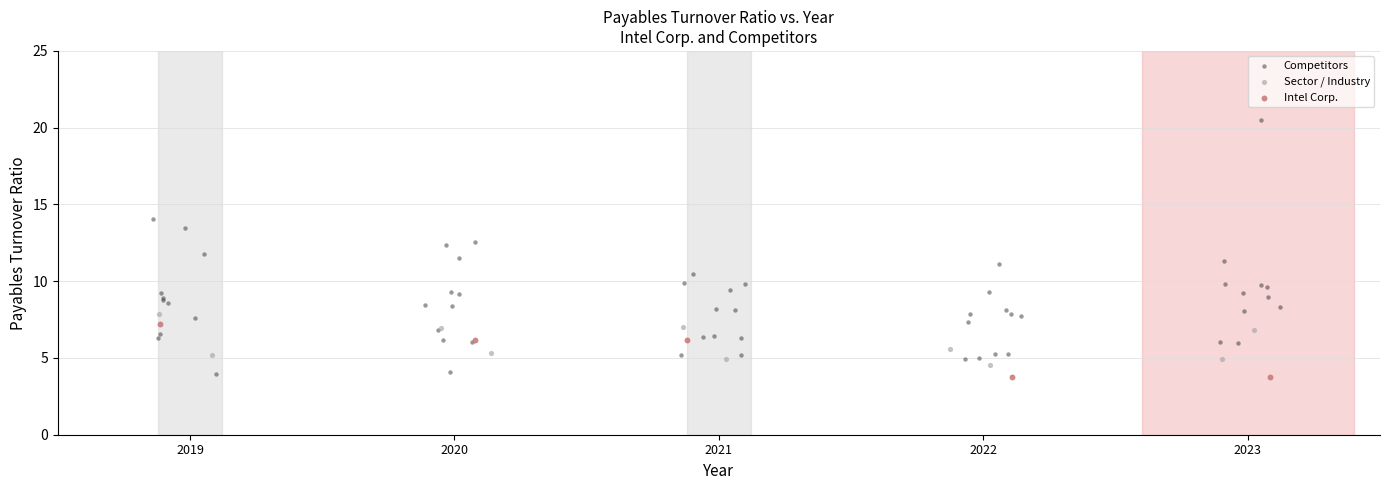

What are all the series names shown in the legend?

Competitors, Sector / Industry, Intel Corp.